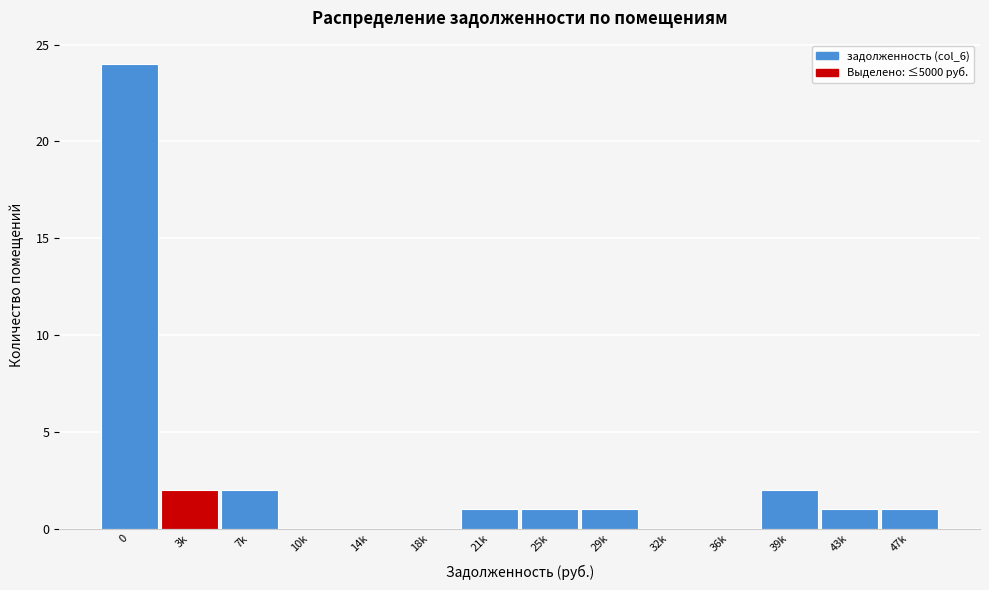

Reading right to left, what are all the values shown in this chart?

47k=1	43k=1	39k=2	36k=0	32k=0	29k=1	25k=1	21k=1	18k=0	14k=0	10k=0	7k=2	3k=2	0=24